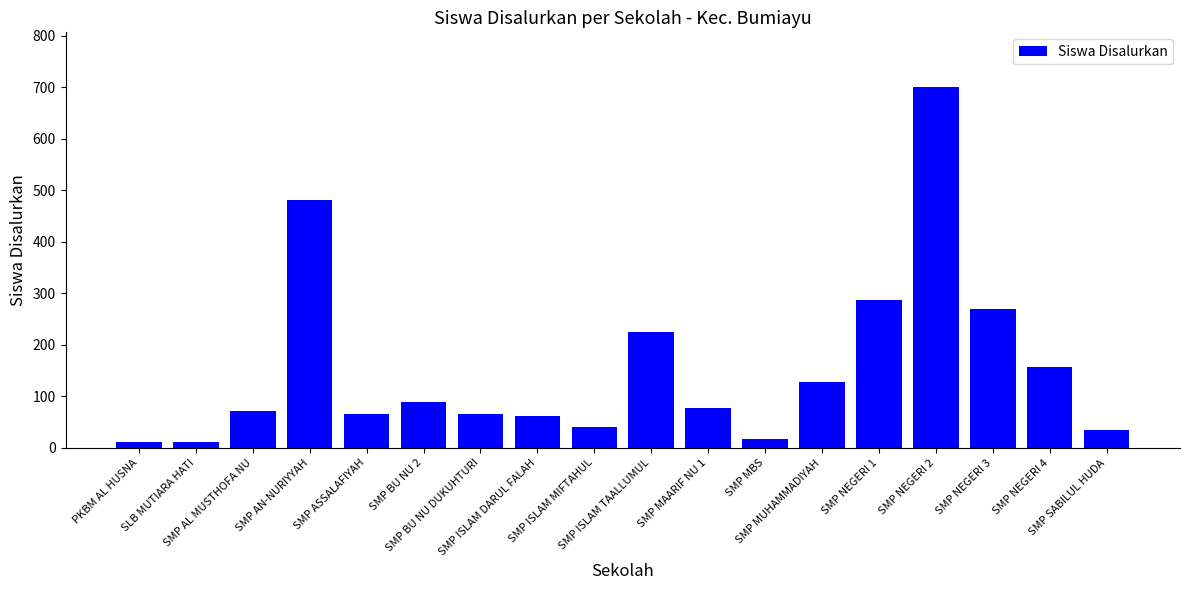

What is the sum of all values?

2791